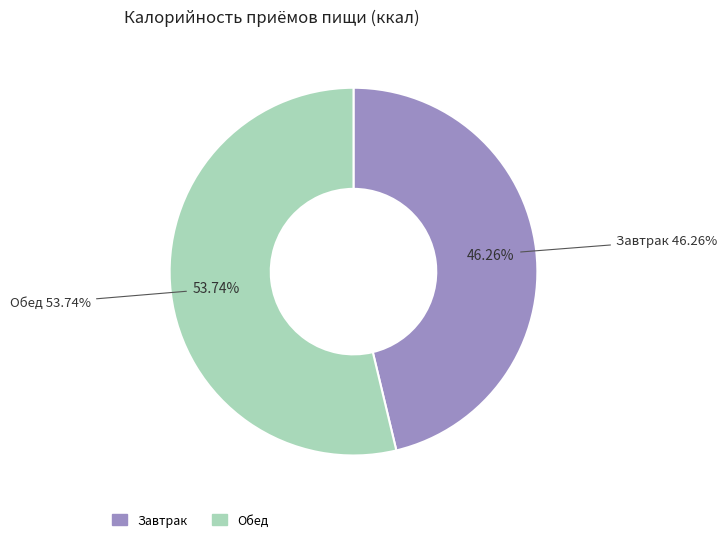

Is there any slice that represents more than half of the pie?

Yes